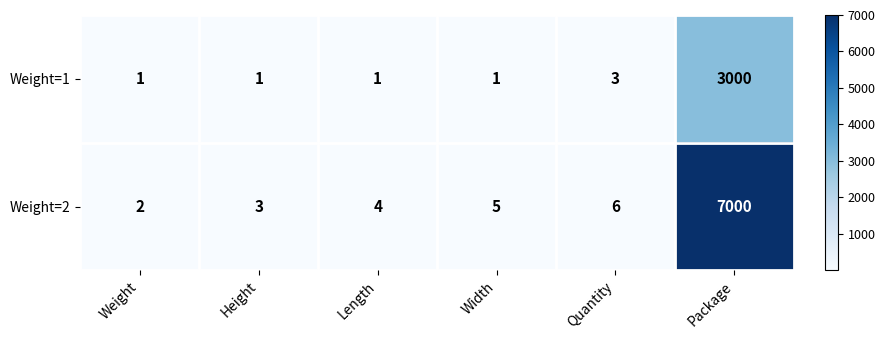

What is the greatest value displayed?

7000